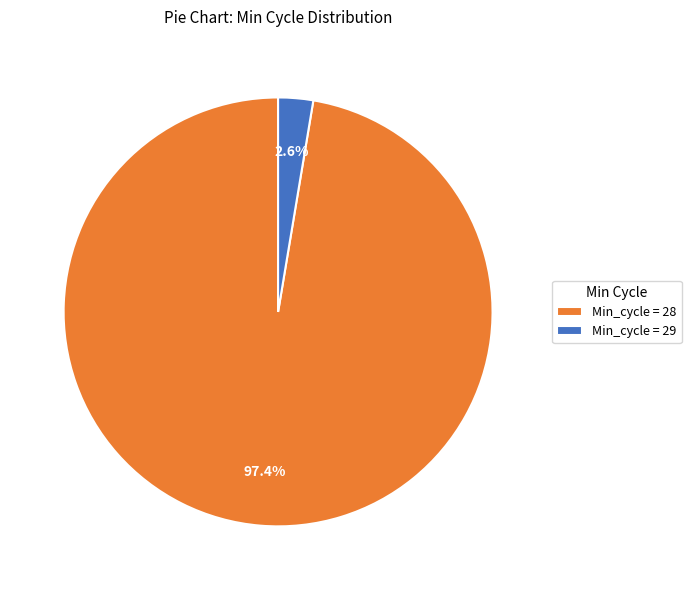

How many slices are in this pie chart?

2